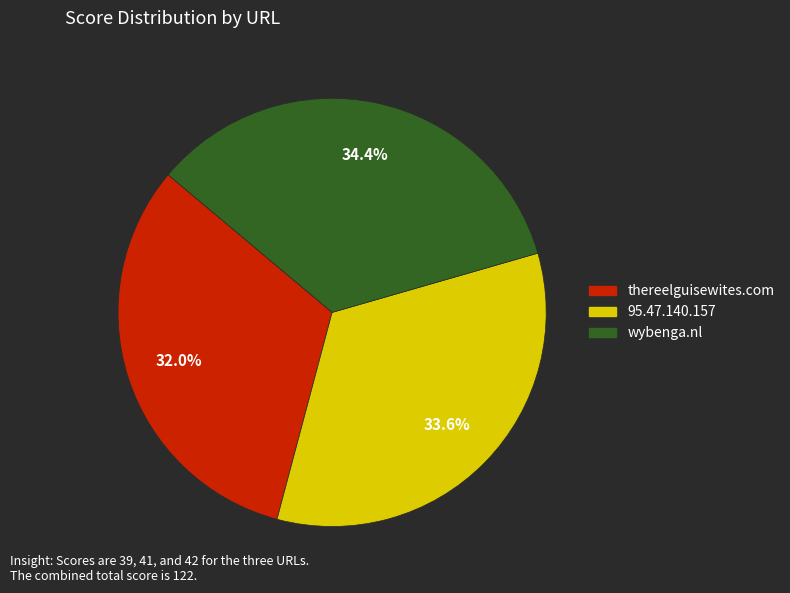

What is the ratio of the value at wybenga.nl to the value at thereelguisewites.com?

1.1